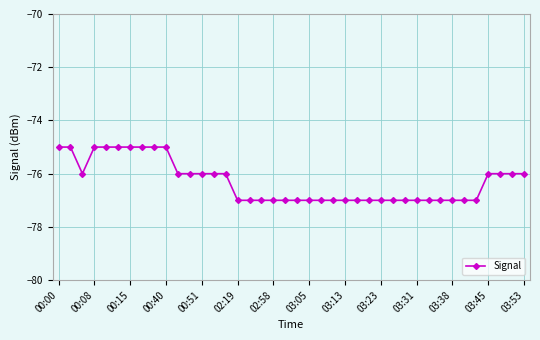

What is the sum of all values?

-3052